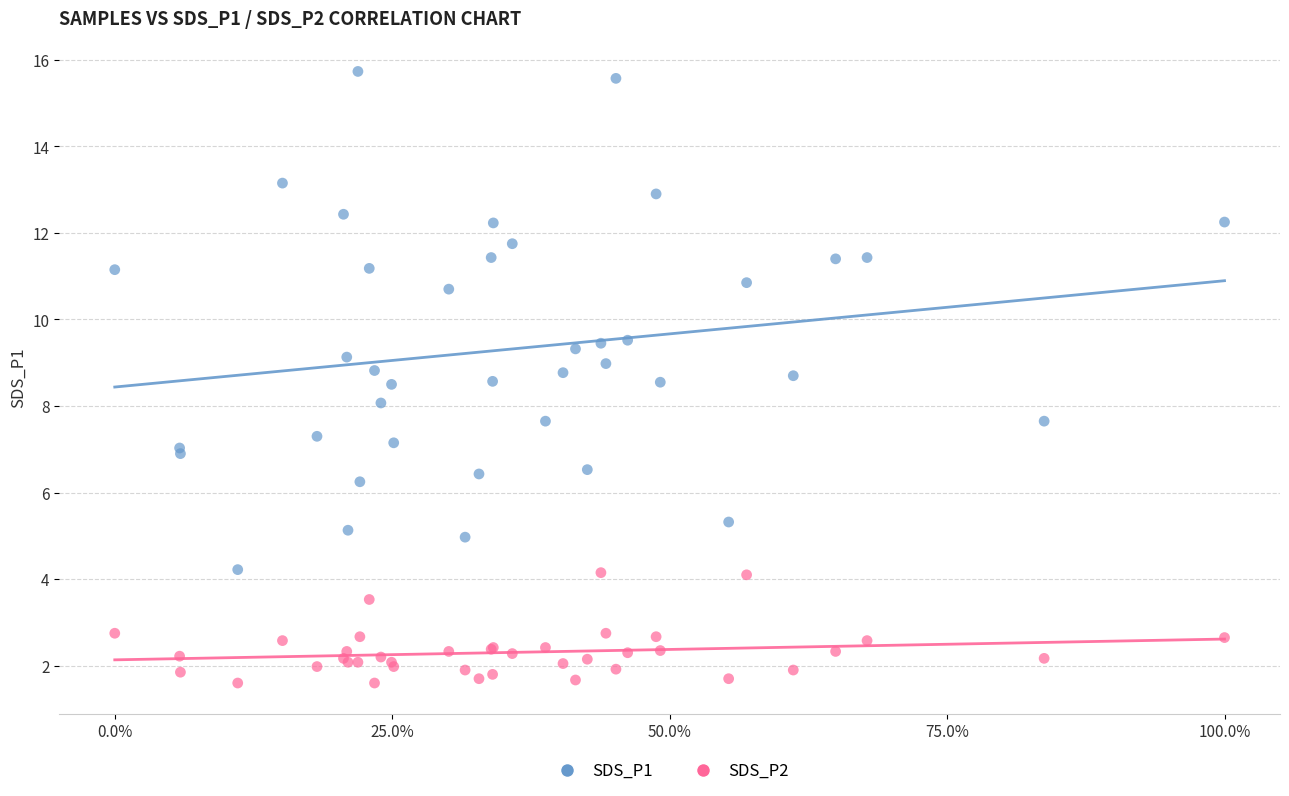

Which series reaches the maximum Y coordinate?

SDS_P1